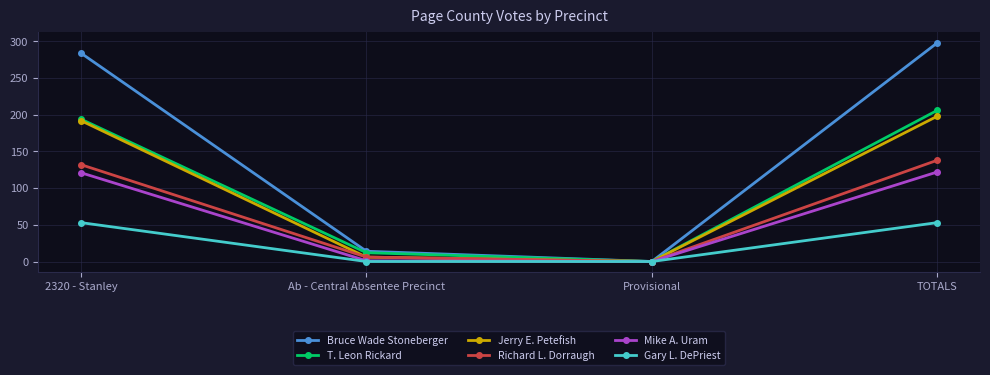

Which category has the highest value across all series?

TOTALS